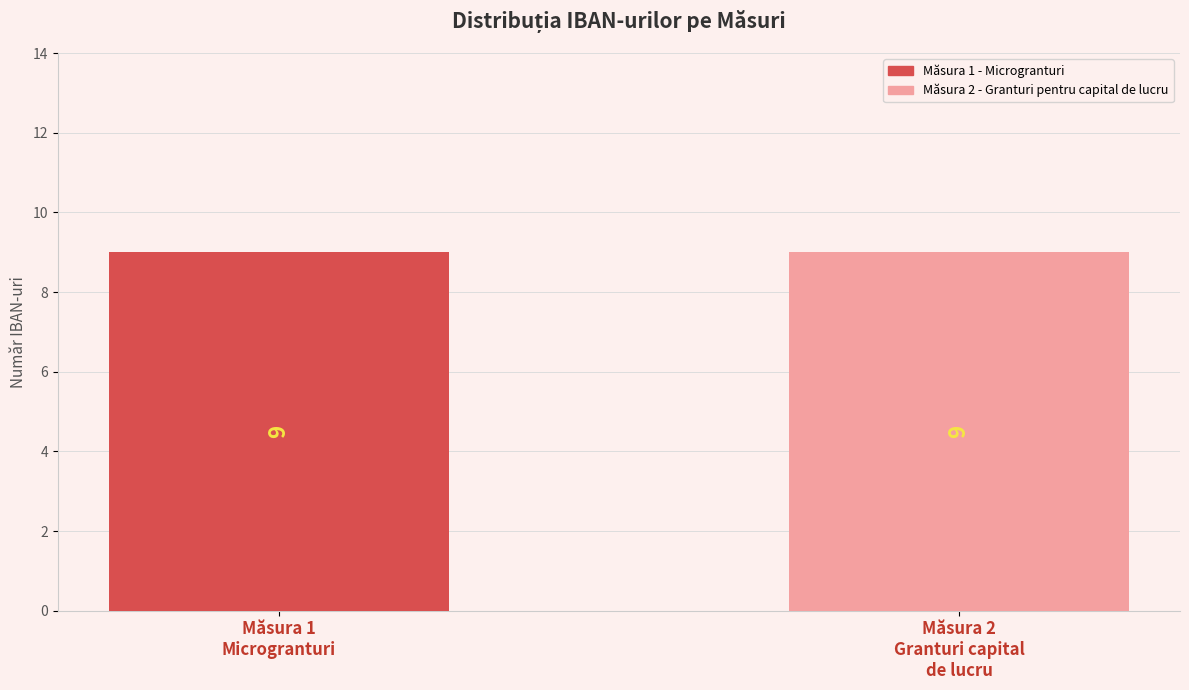

What is the maximum value for Măsura 1 - Microgranturi?

9